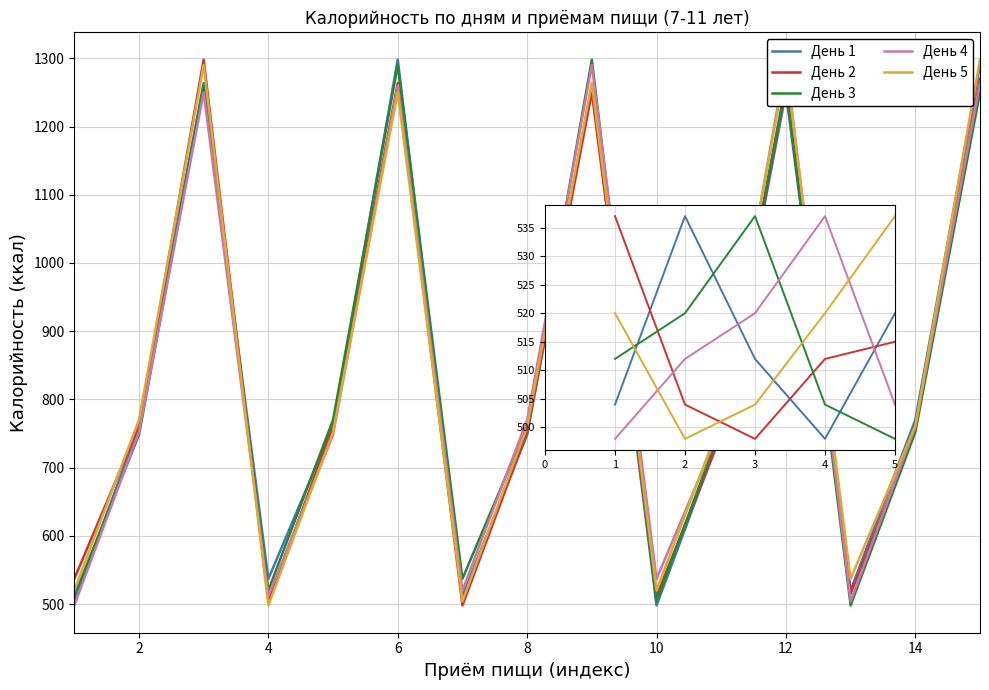

Count the День 1 values in the range 504 to 520.

3